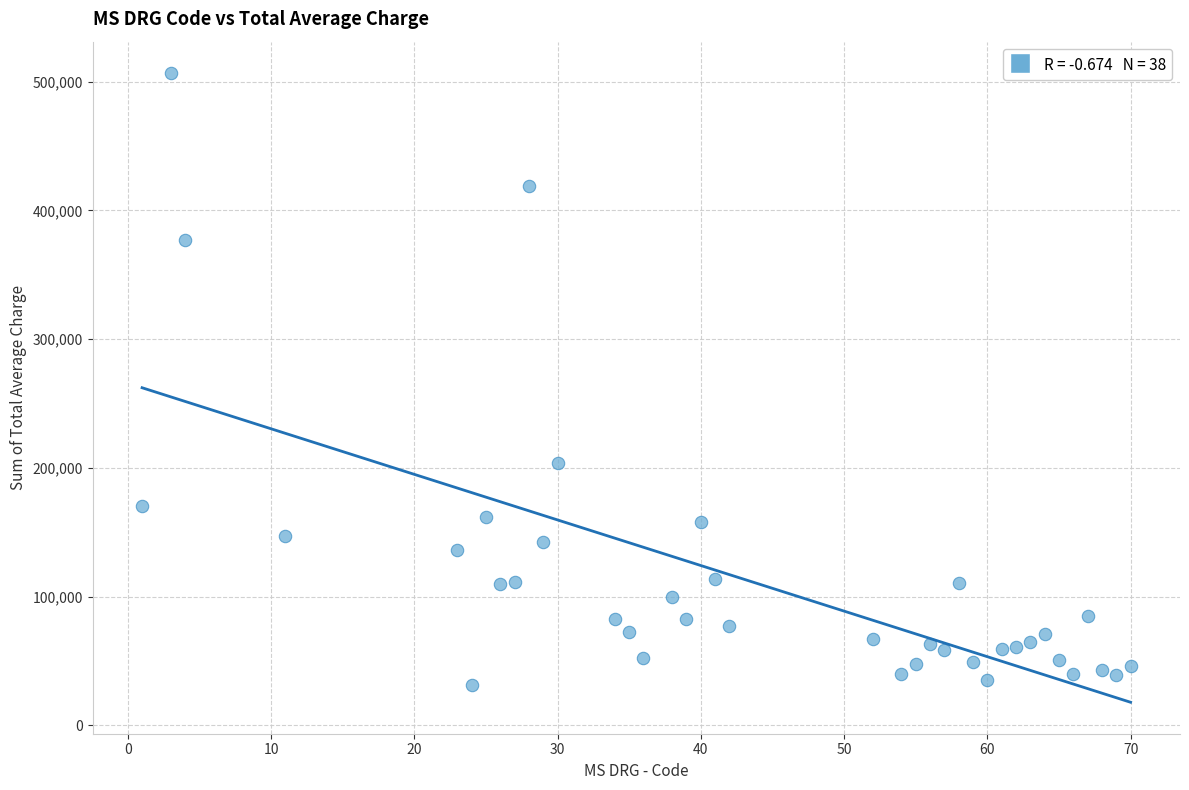

What Y value in the scatter plot is closest to 269158?

204198.9